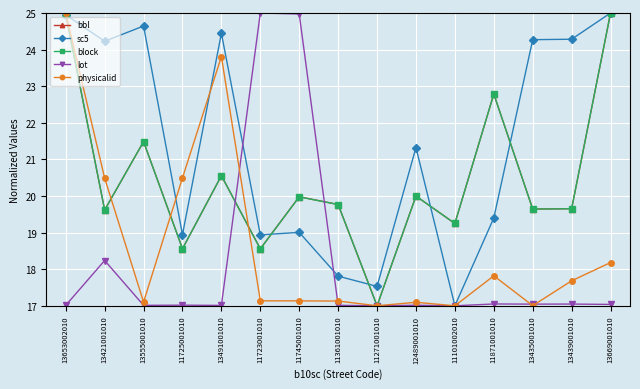

In sc5, how many points are higher than both neighbors (excluding endpoints)?

4